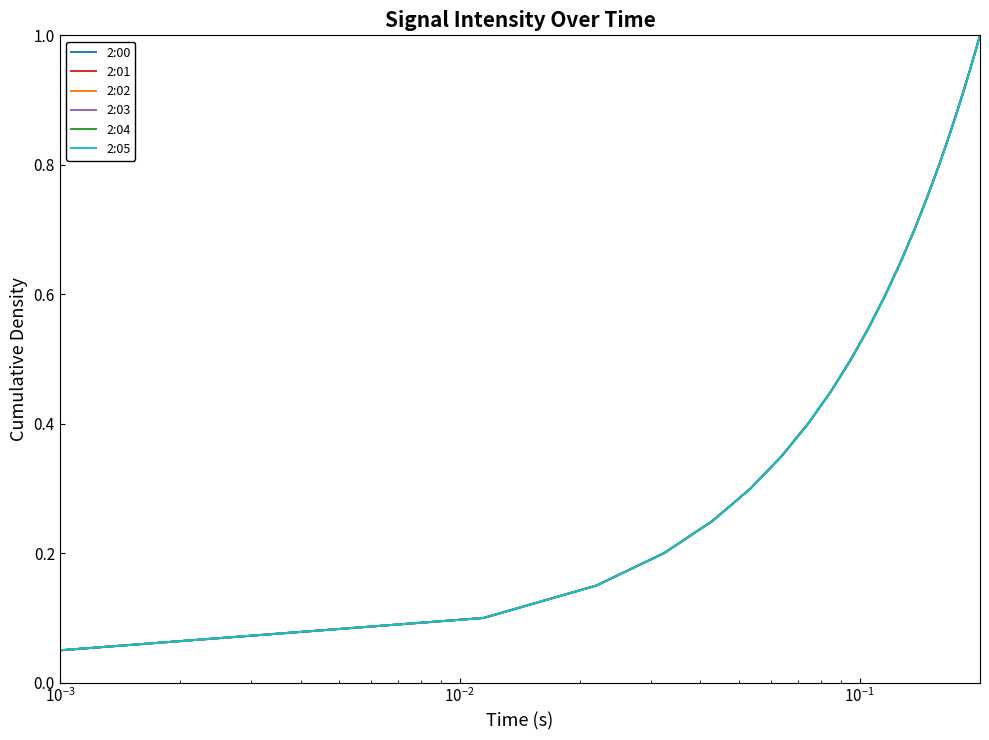

Is this an area chart (filled region under the line)?

No